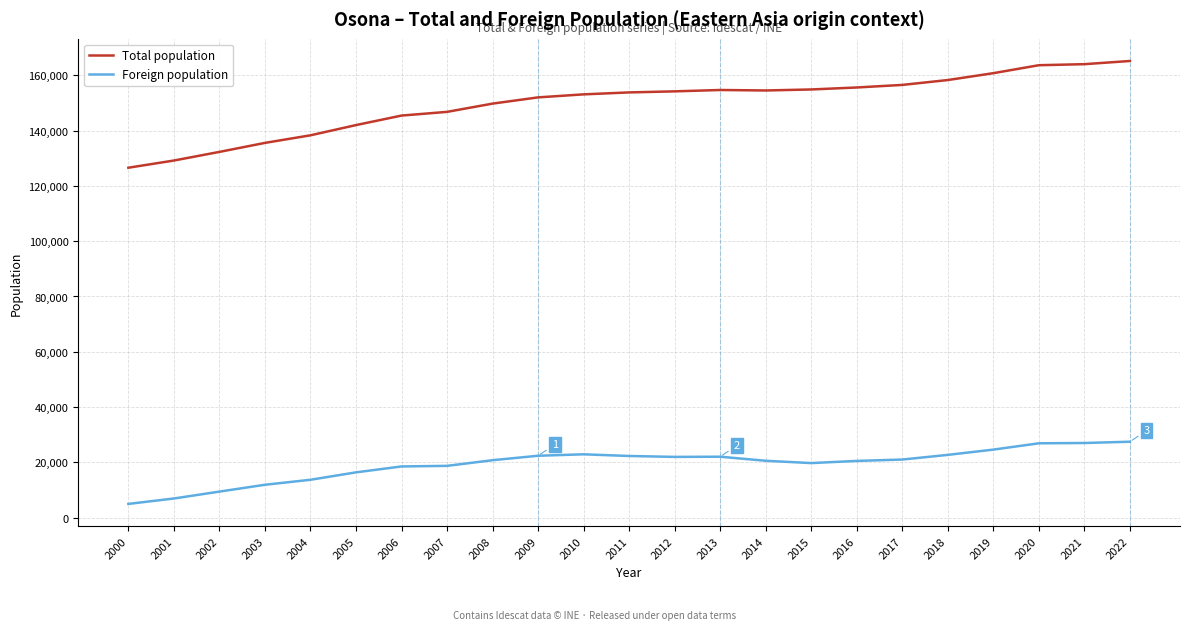

What is the spread (max minus min) of values at 2010?

130264